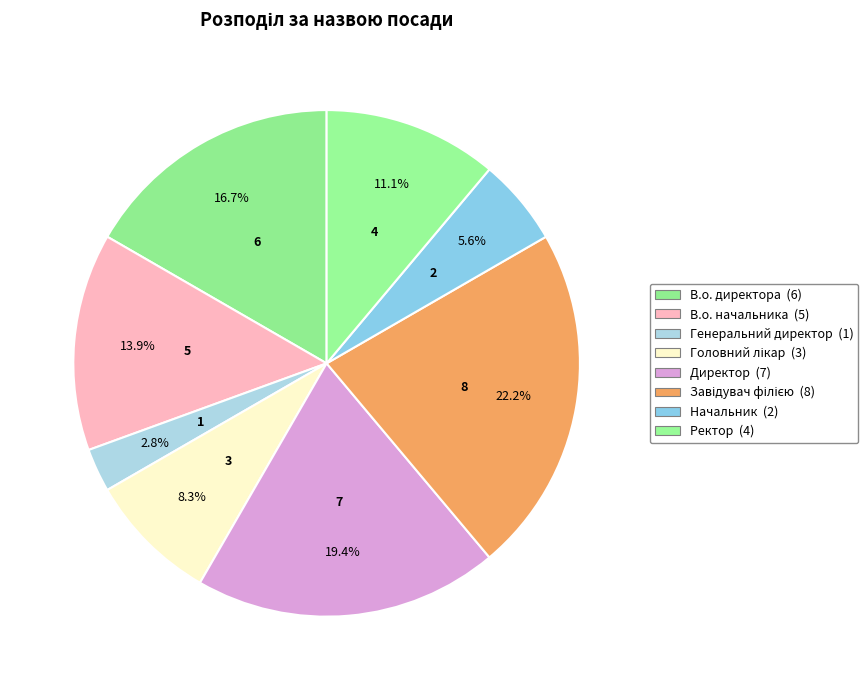

How many slices are in this pie chart?

8